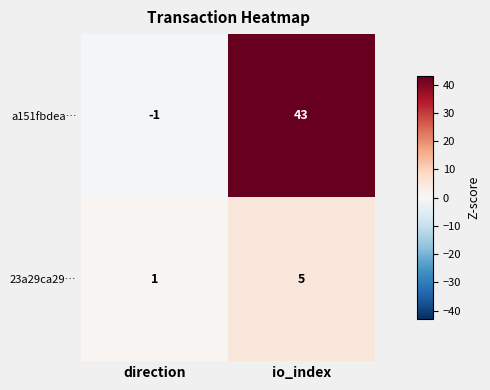

Between direction and io_index, which series saw the biggest shift?

a151fbdea…